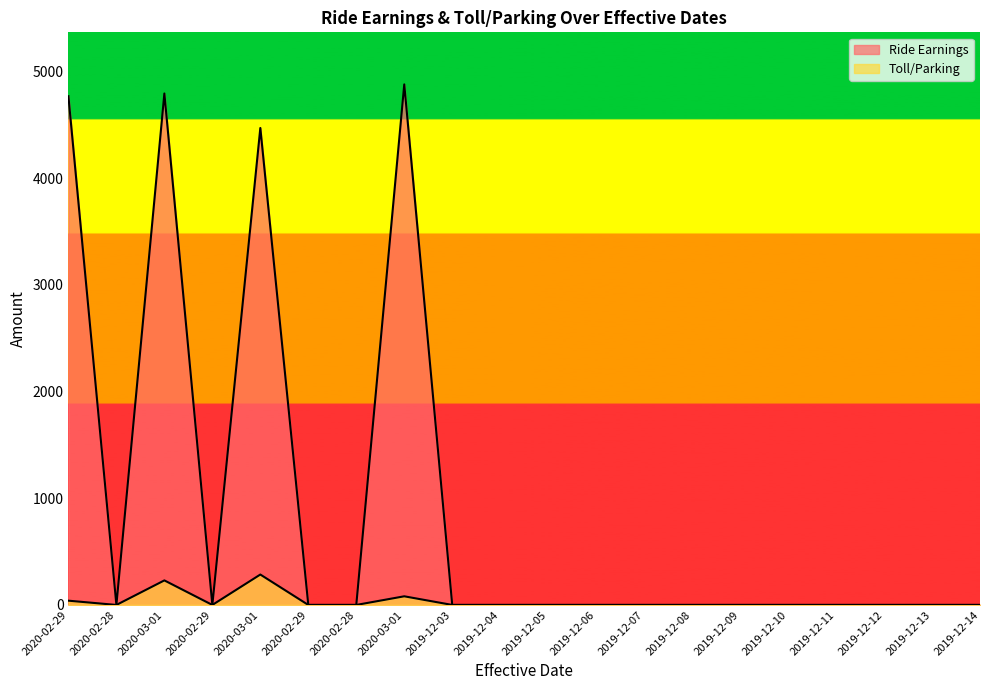

Does the chart display data point markers on the line(s)?

No